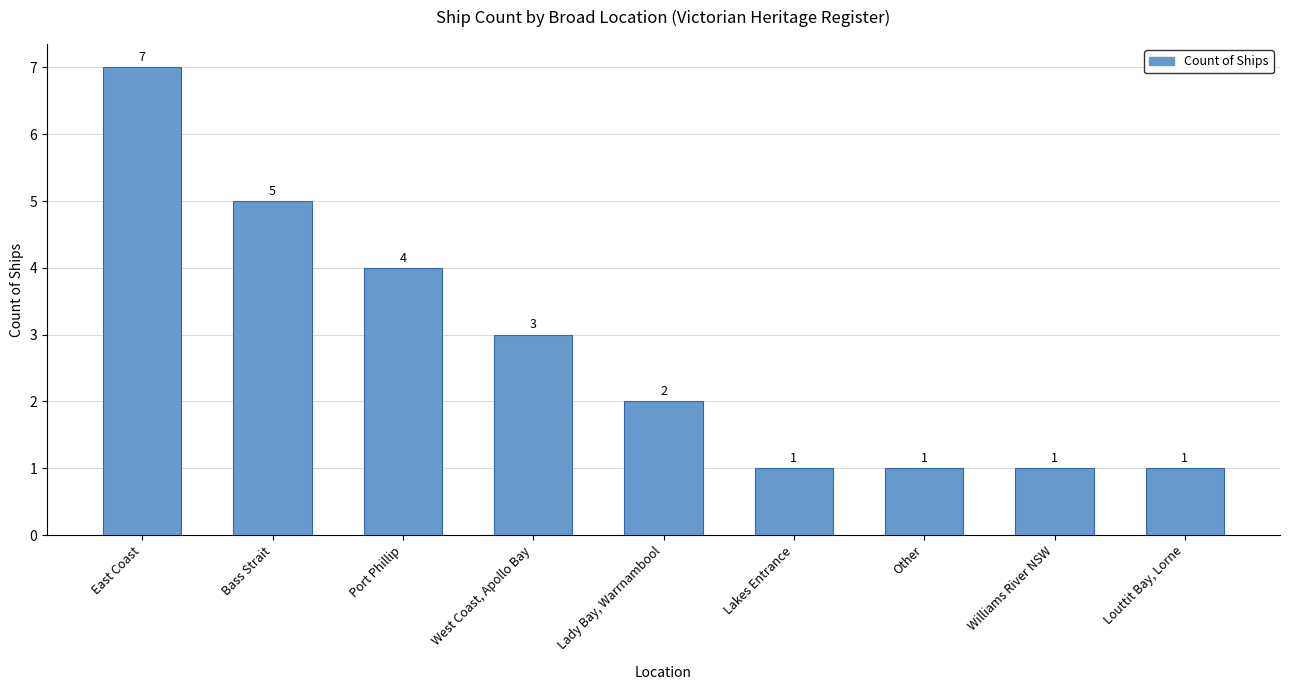

What is the ratio of the value at Williams River NSW to the value at Lakes Entrance?

1.0